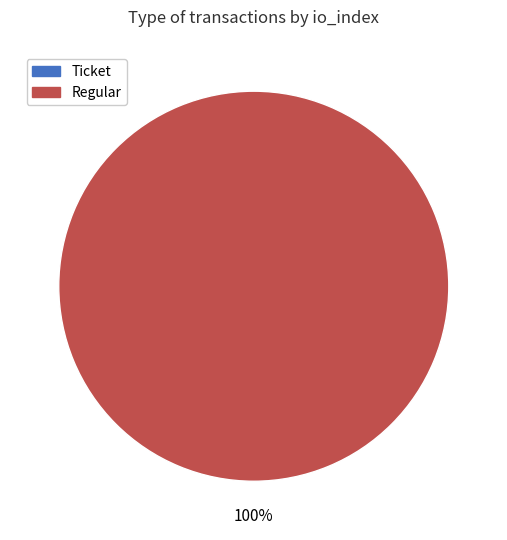

Is it true that Ticket is 13% of the pie?

False